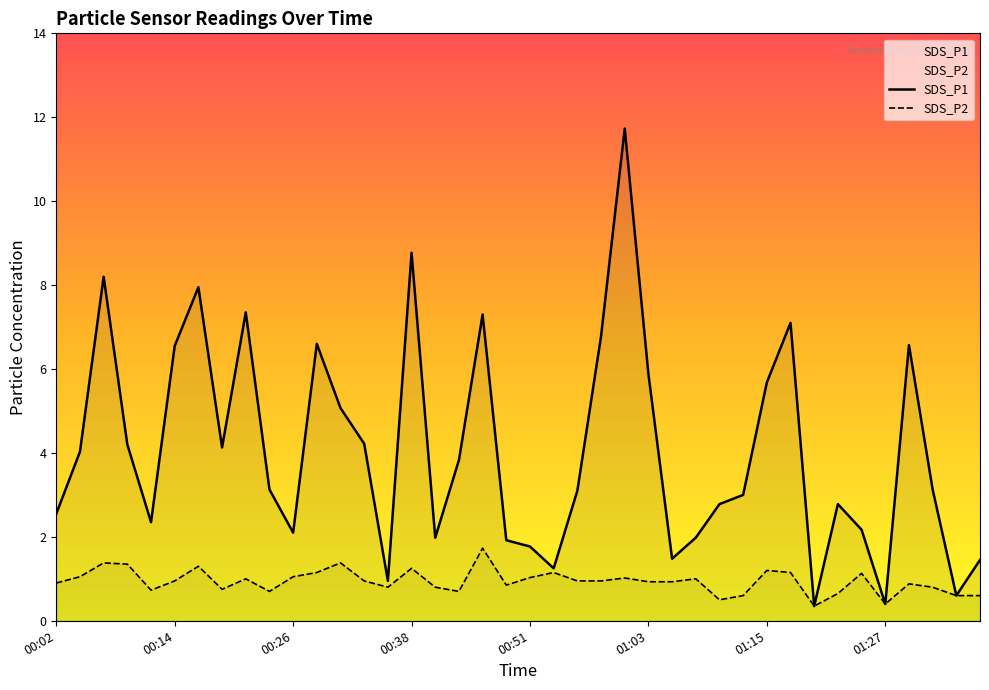

Reading left to right, list all the values displayed in this chart.

SDS_P1: 2.5	4.0	8.2	4.2	2.4	6.5	8.0	4.1	7.3	3.1	2.1	6.6	5.1	4.2	0.9	8.8	2.0	3.8	7.3	1.9	1.8	1.2	3.1	6.8	11.7	5.9	1.5	2.0	2.8	3.0	5.7	7.1	0.3	2.8	2.2	0.4	6.6	3.1	0.6	1.4
SDS_P2: 0.9	1.1	1.4	1.4	0.7	0.9	1.3	0.8	1.0	0.7	1.1	1.1	1.4	0.9	0.8	1.2	0.8	0.7	1.7	0.8	1.0	1.1	0.9	0.9	1.0	0.9	0.9	1.0	0.5	0.6	1.2	1.1	0.3	0.7	1.1	0.4	0.9	0.8	0.6	0.6